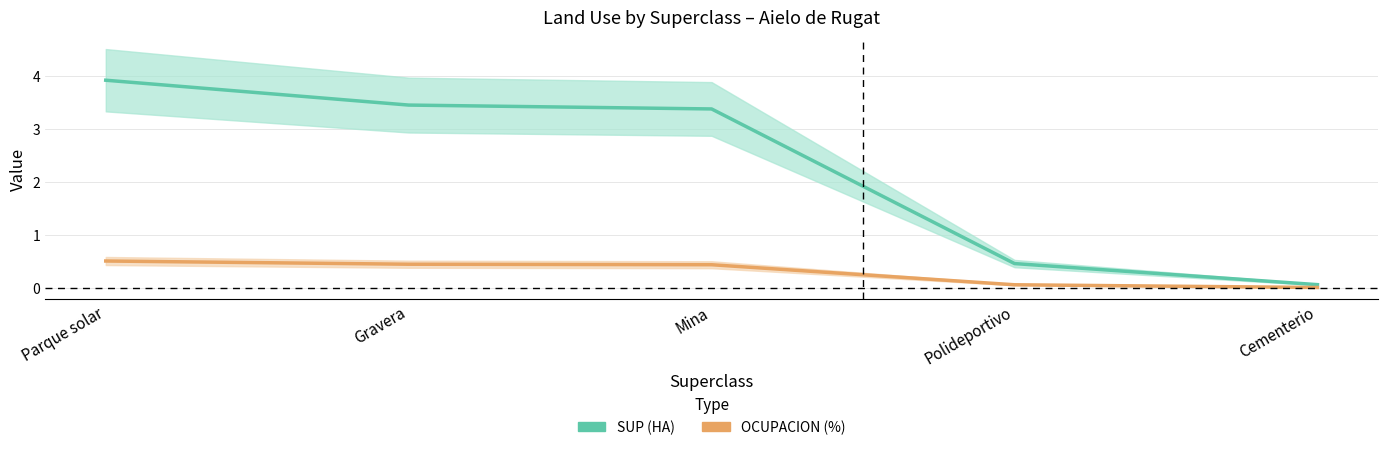

Which series has the largest range (max minus min)?

SUP (HA)